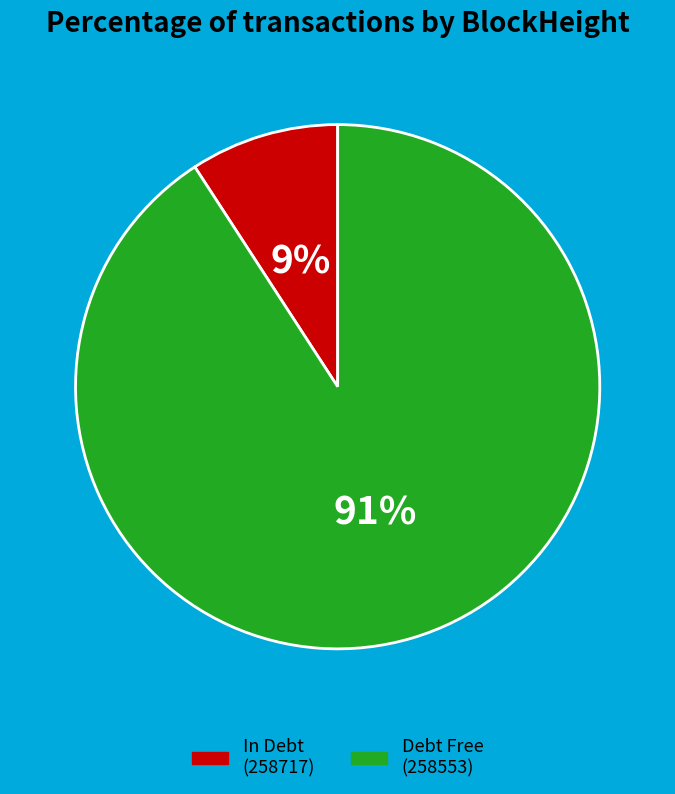

Does any single category account for the majority?

Yes